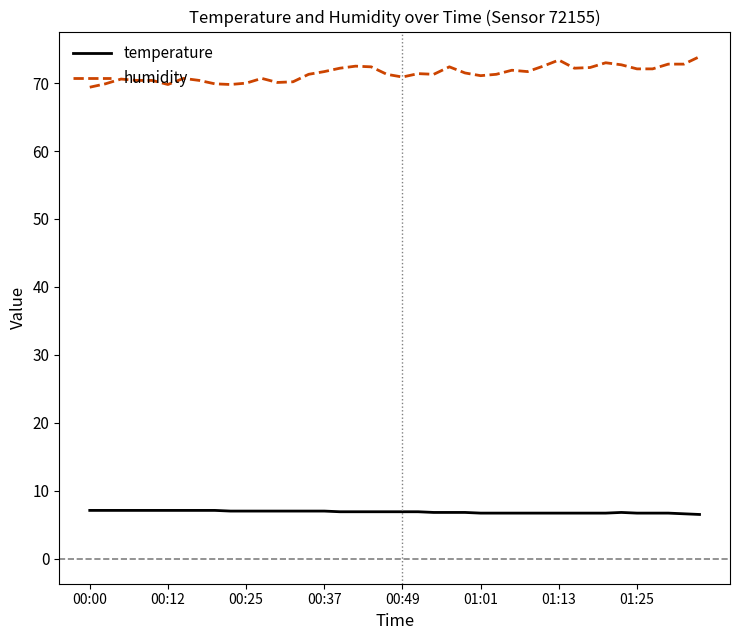

List the series in order of their overall mean, lowest first.

temperature, humidity